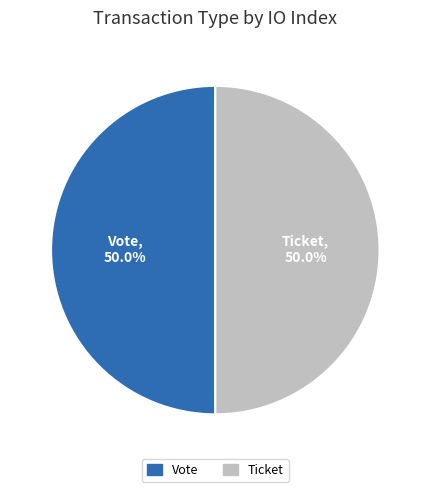

What is the ratio of the value at Vote to the value at Ticket?

1.0